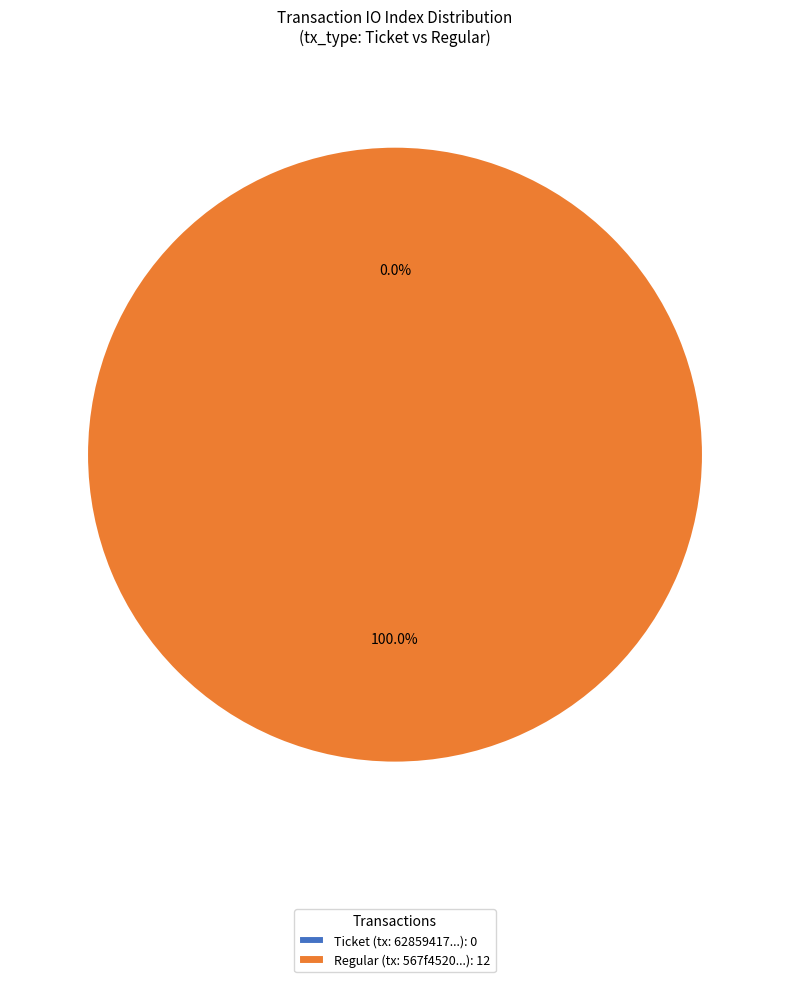

What is the largest slice in the pie chart?

Regular